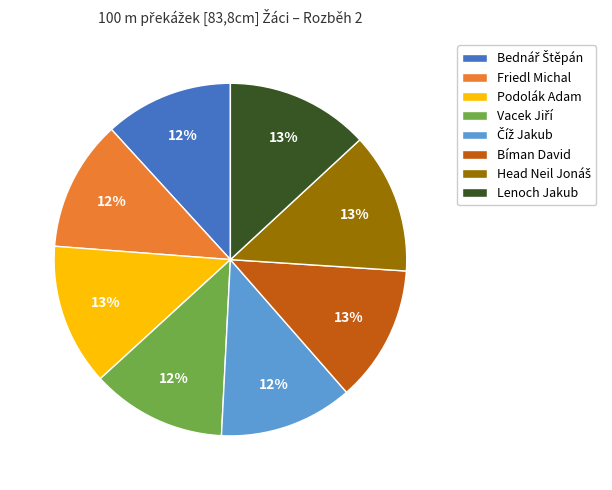

Between Friedl Michal and Podolák Adam, which is larger?

Podolák Adam